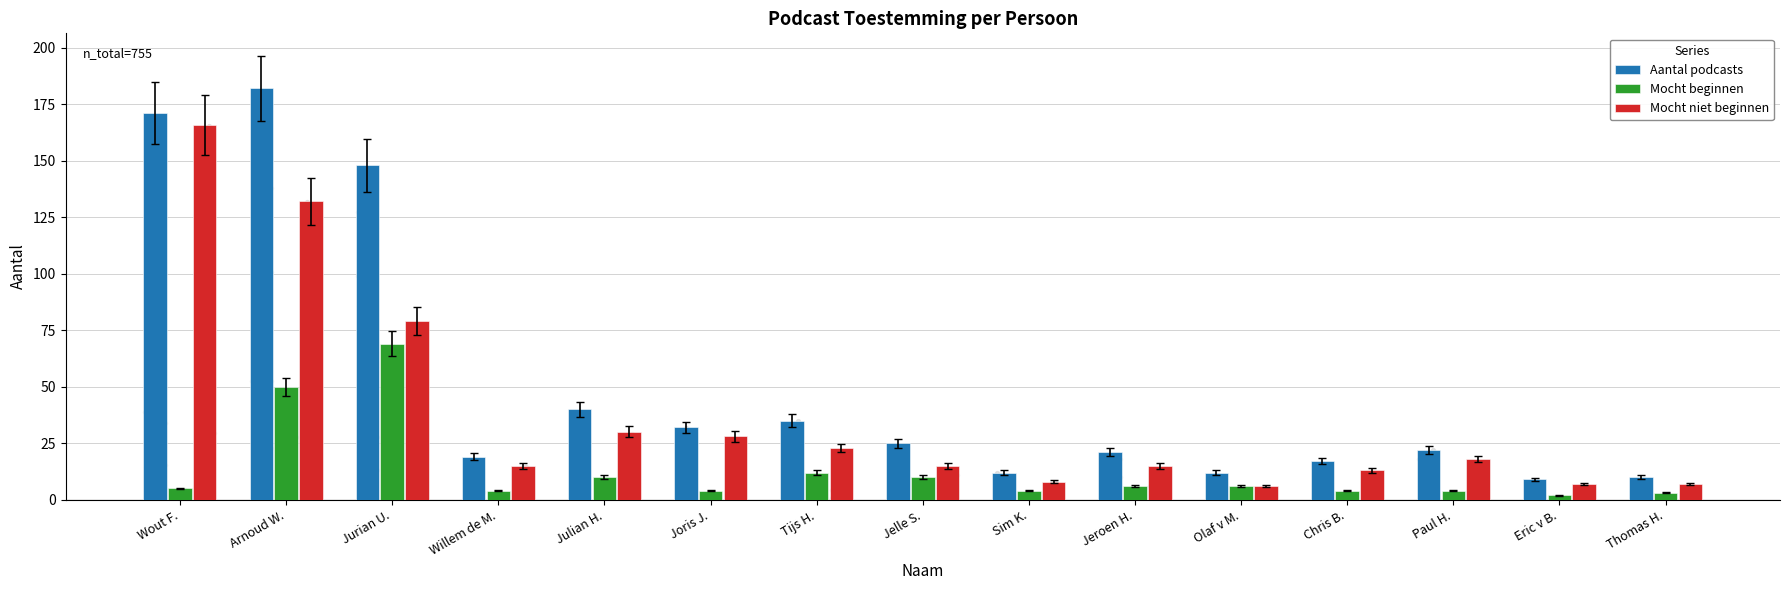

Which series has the largest total across all categories?

Aantal podcasts